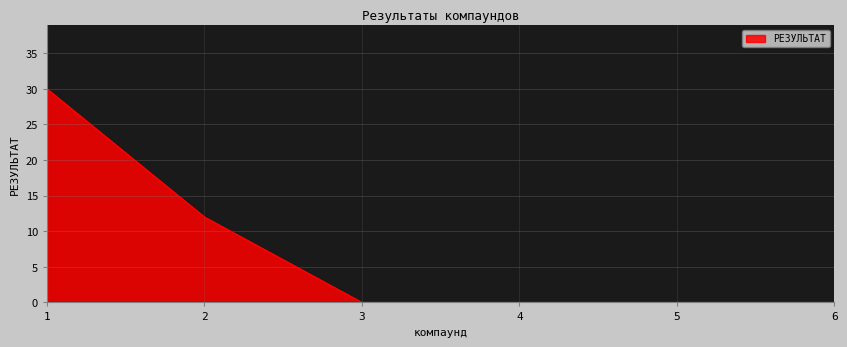

How many distinct data groups are displayed?

1